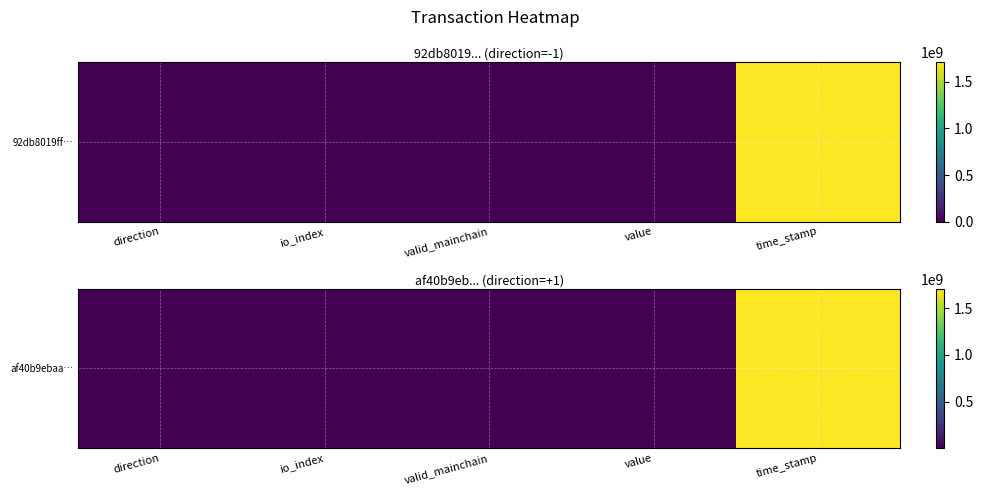

Reading left to right, extract all data points from this chart.

direction=1.0	io_index=2.0	valid_mainchain=1.0	value=3.5	time_stamp=1710098006.0